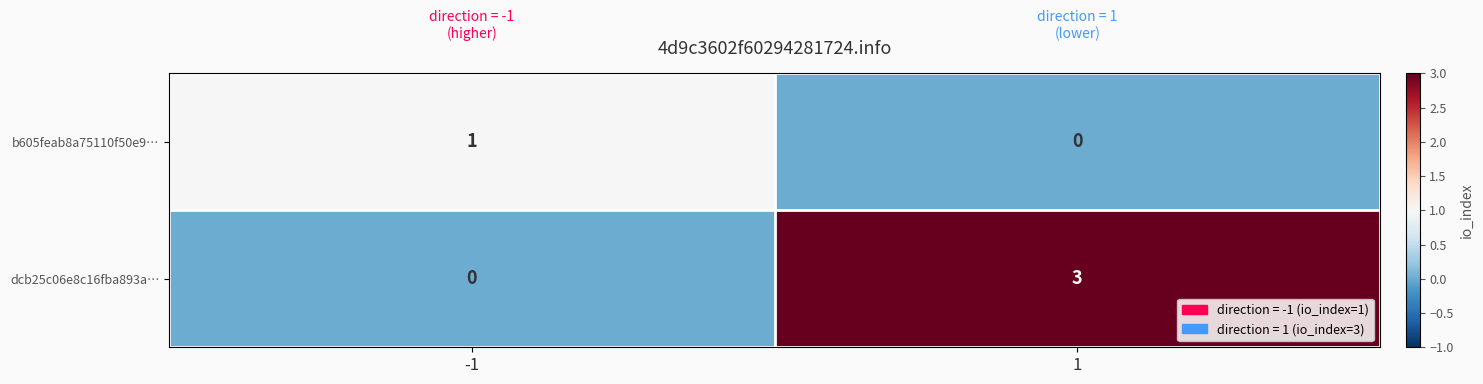

Which series has the largest total across all categories?

dcb25c06e8c16fba893a…